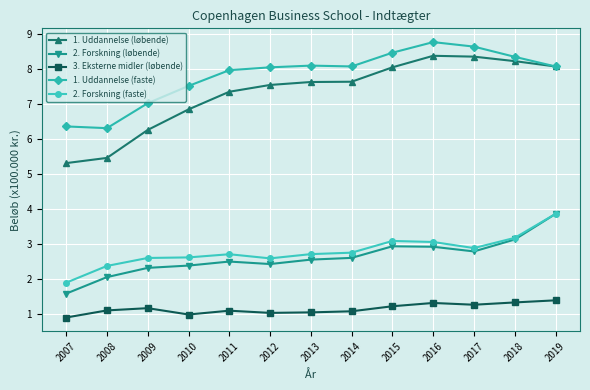

What is the value of the 2. Forskning (faste) point at the 1st from the left?

1.9